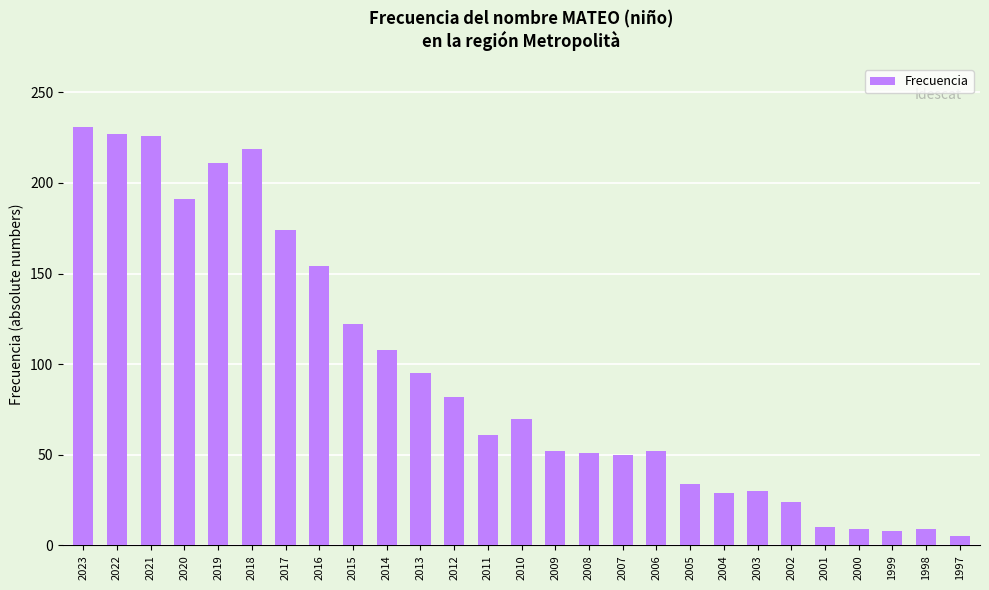

What is the difference between the maximum and minimum values?

226